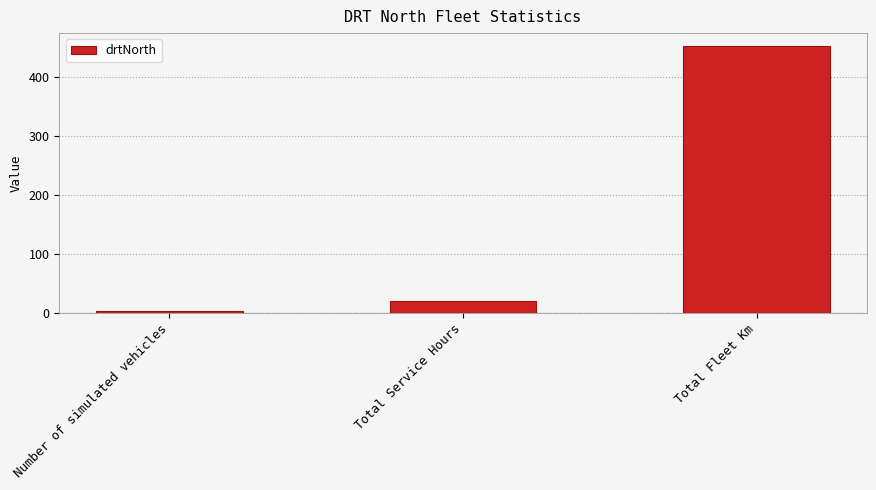

At which category does the chart reach its minimum across all series?

Number of simulated vehicles